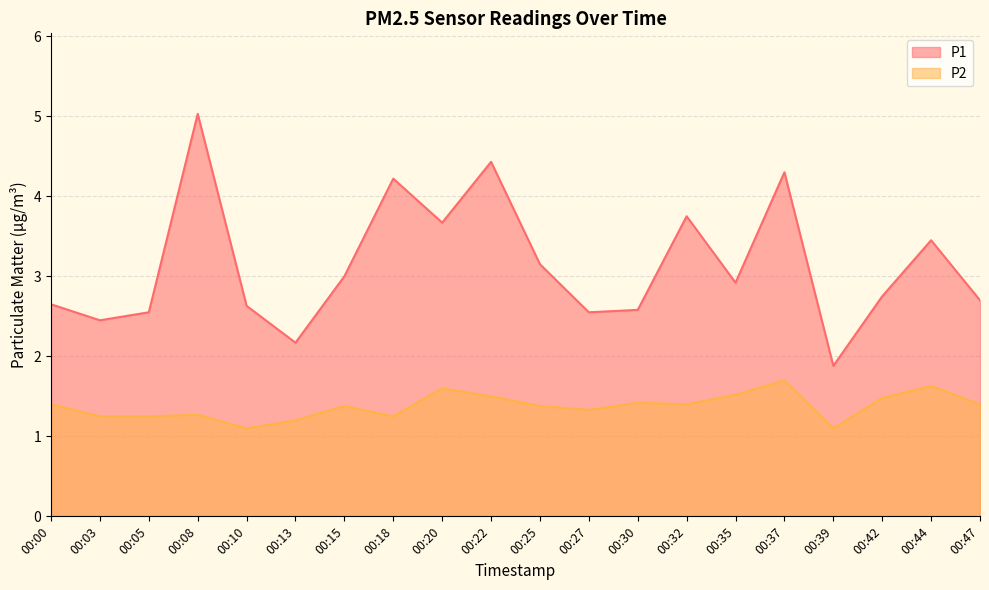

What is the difference between the highest and lowest values at 00:39?

0.8